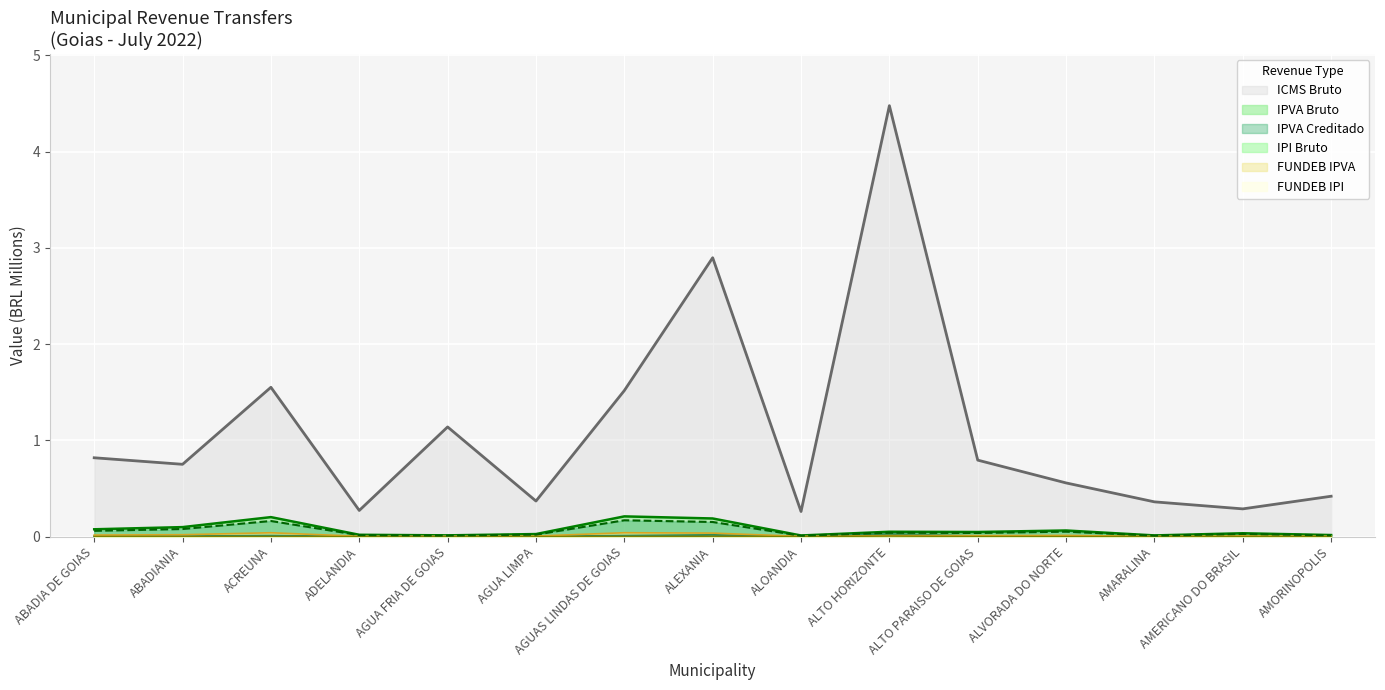

Rank the series at ADELANDIA from highest to lowest value.

ICMS Bruto, IPVA Bruto, IPVA Creditado, FUNDEB IPVA, IPI Bruto, FUNDEB IPI